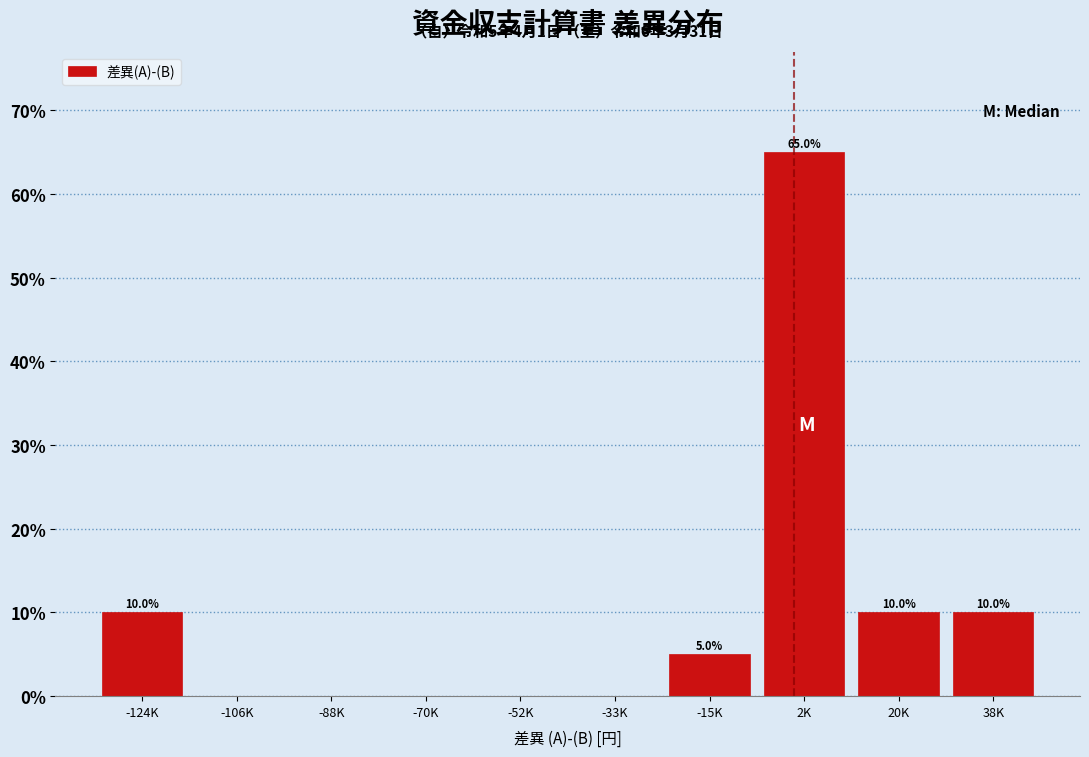

Reading right to left, list all the values displayed in this chart.

38K=10	20K=10	2K=65	-15K=5	-33K=0	-52K=0	-70K=0	-88K=0	-106K=0	-124K=10